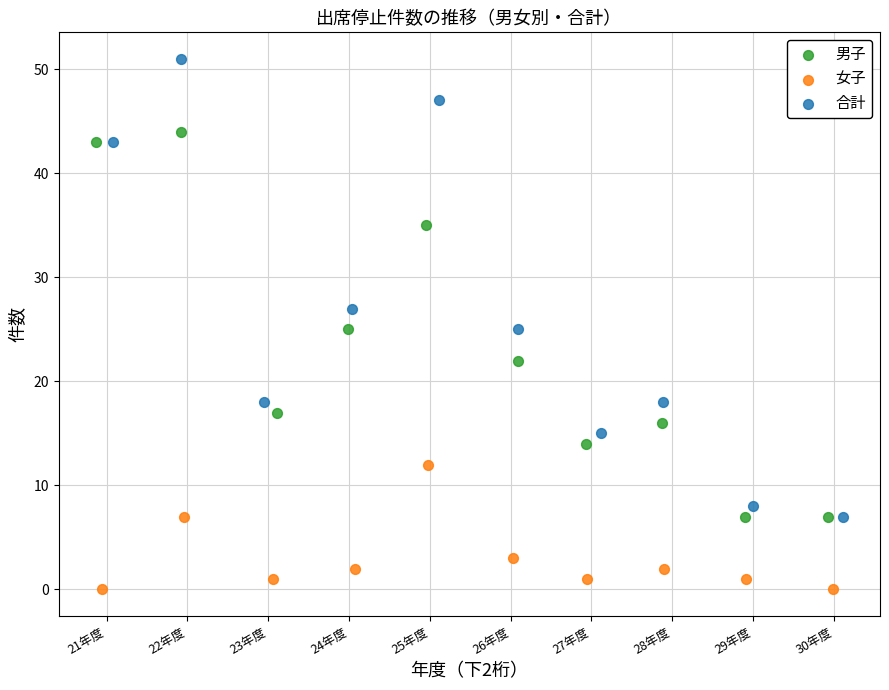

Which series contains the highest Y value?

合計